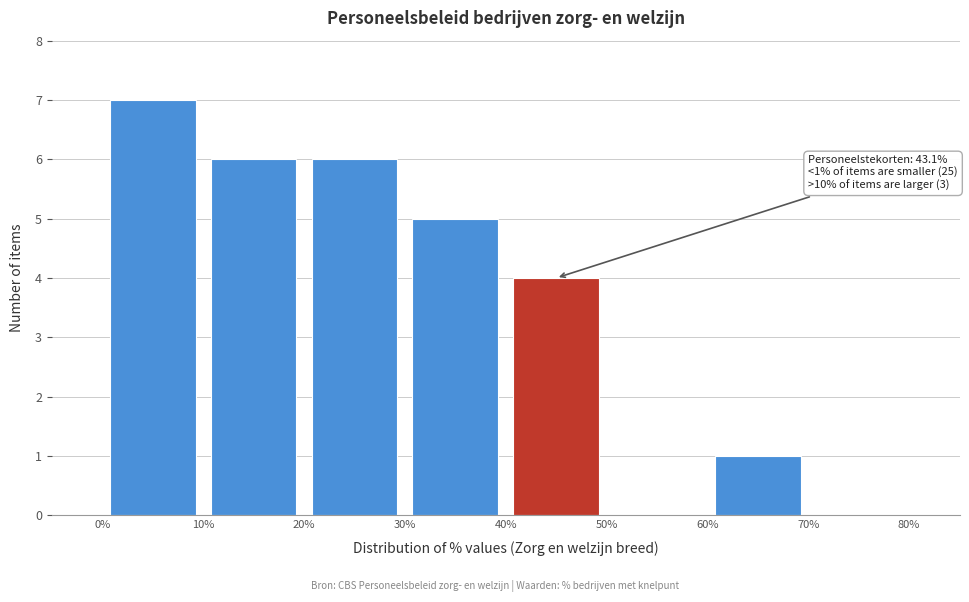

Over which range of the x-axis is the bar tallest?

0% to 10%